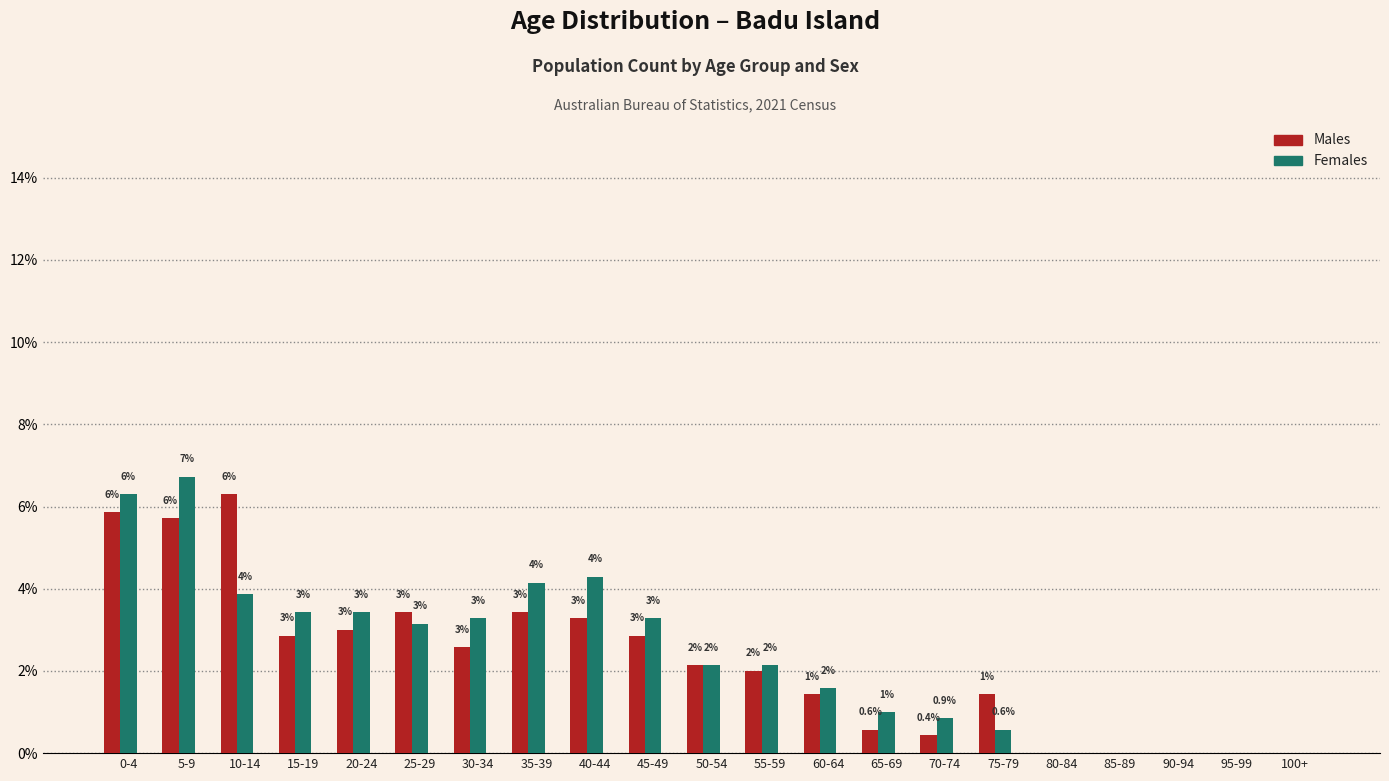

Is it true that Males equals 0.4 at 70-74?

True